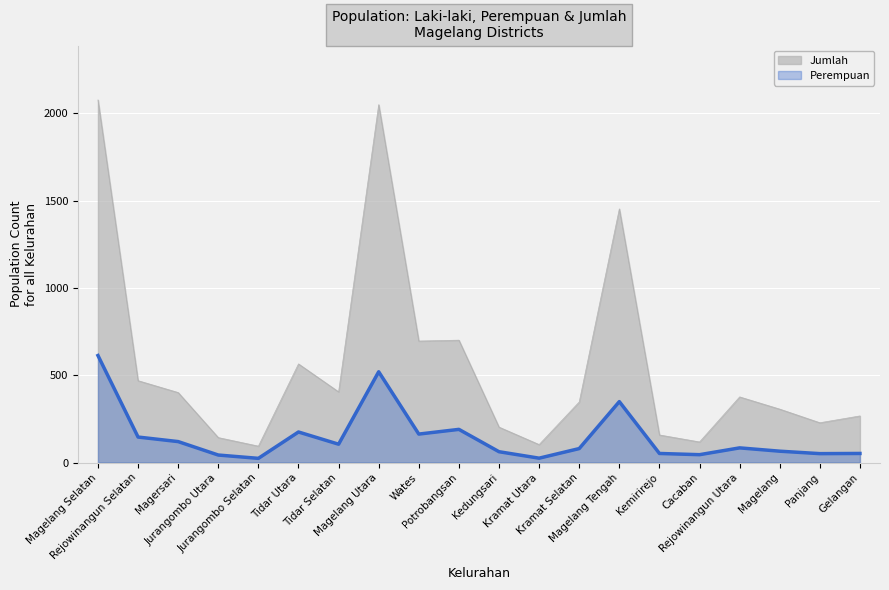

How many data points in Jumlah are above 376?

9